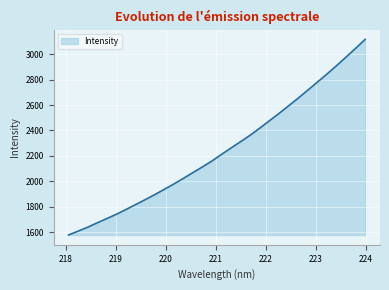

Reading left to right, transcribe all the data shown in this chart.

1578.2	1608.4	1639.4	1673.9	1707.4	1741.1	1778.6	1817.2	1855.9	1895.5	1937.1	1979.3	2023.6	2069.3	2114.5	2161.3	2213.1	2263.8	2313.4	2364.3	2419.7	2477.4	2534.6	2594.5	2654.5	2717.4	2780.2	2843.5	2909.4	2977.2	3046.0	3116.4